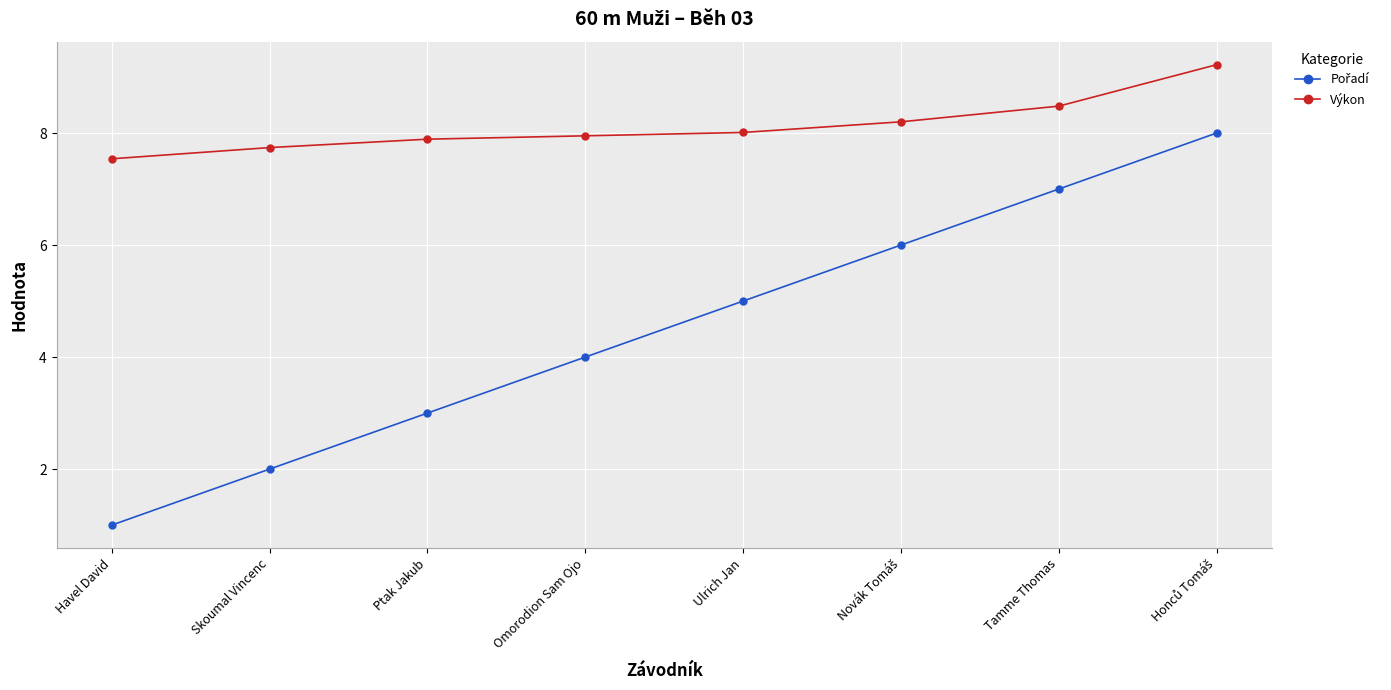

True or false: Výkon has more than 2 points higher than both neighbors.

False